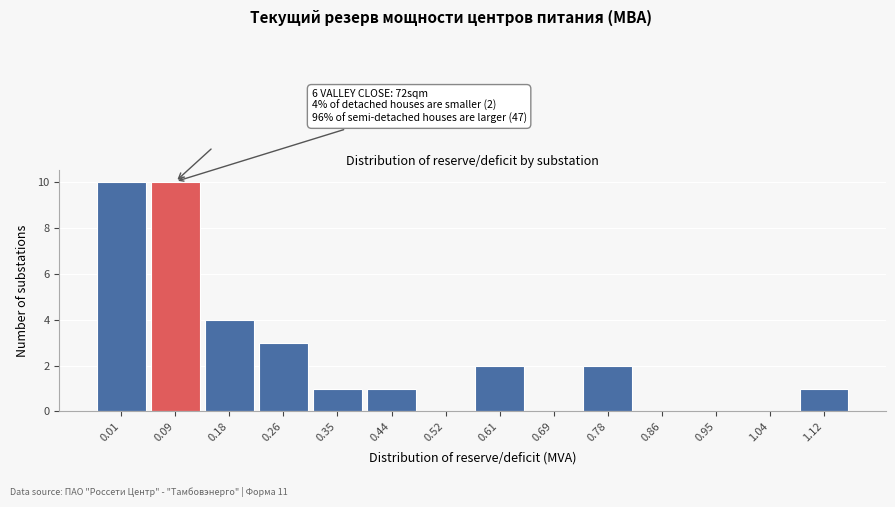

Reading left to right, transcribe all the data shown in this chart.

0.01=10	0.09=10	0.18=4	0.26=3	0.35=1	0.44=1	0.52=0	0.61=2	0.69=0	0.78=2	0.86=0	0.95=0	1.04=0	1.12=1